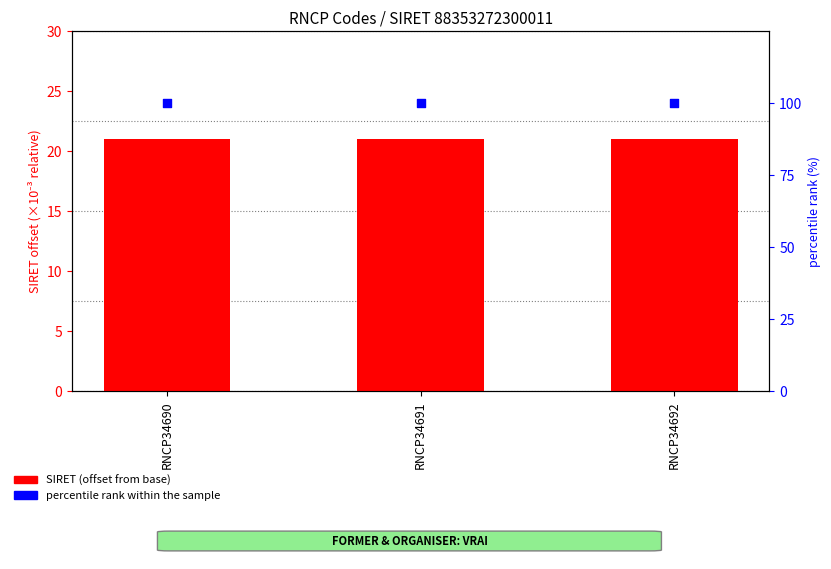

What is the total value across all series at RNCP34691?

121